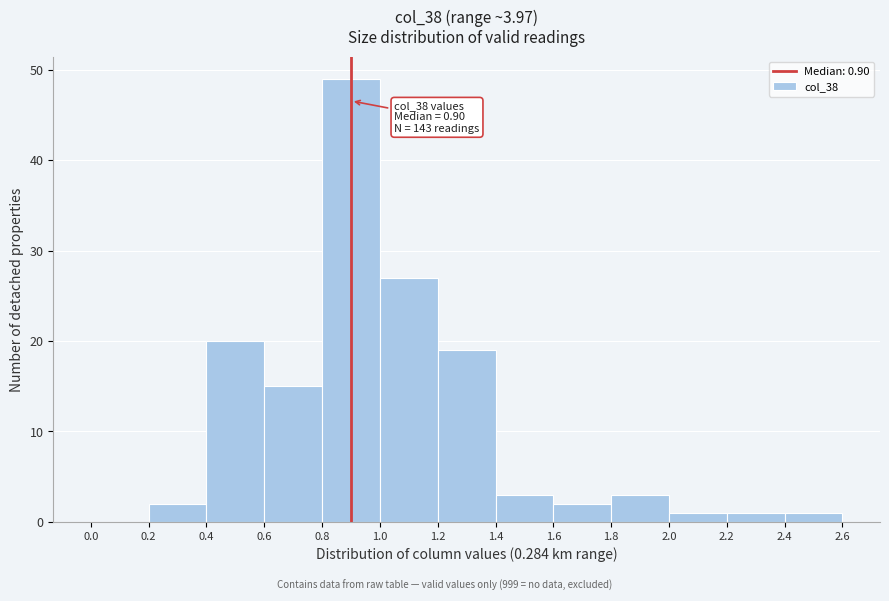

Which range on the x-axis has the tallest bar?

0.8 to 1.0